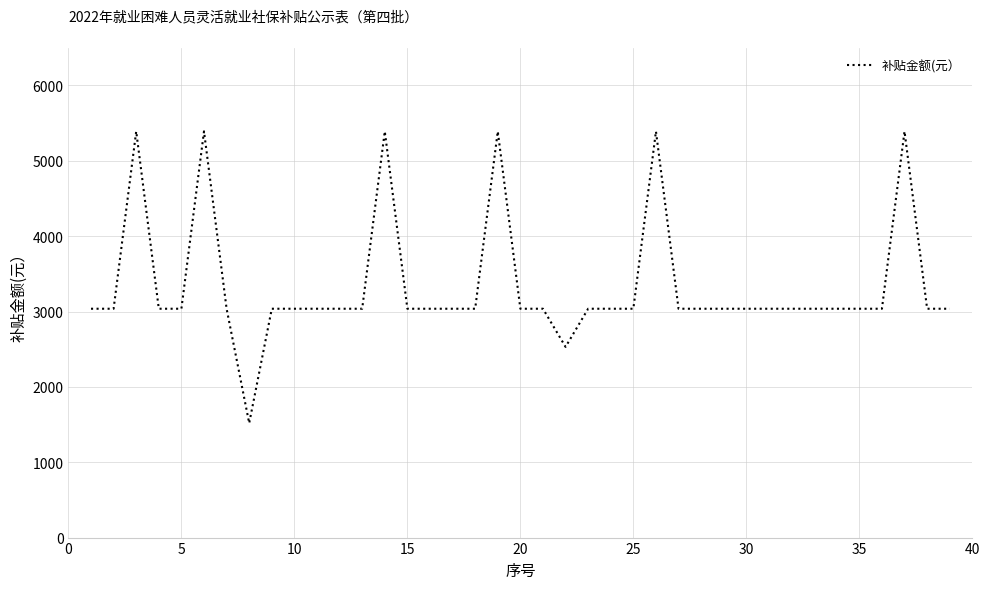

What is the minimum value shown in the chart?

1518.5